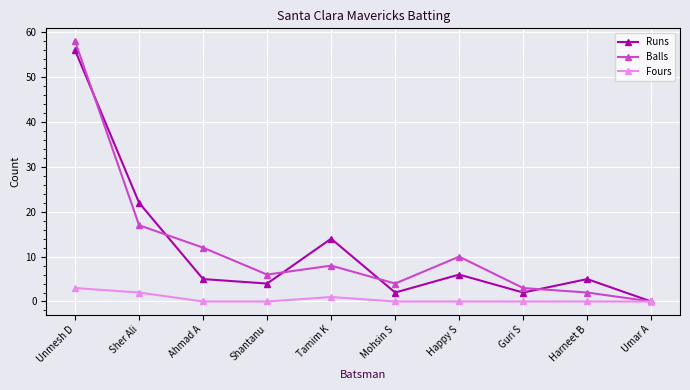

What is the average value of the Balls series?

12